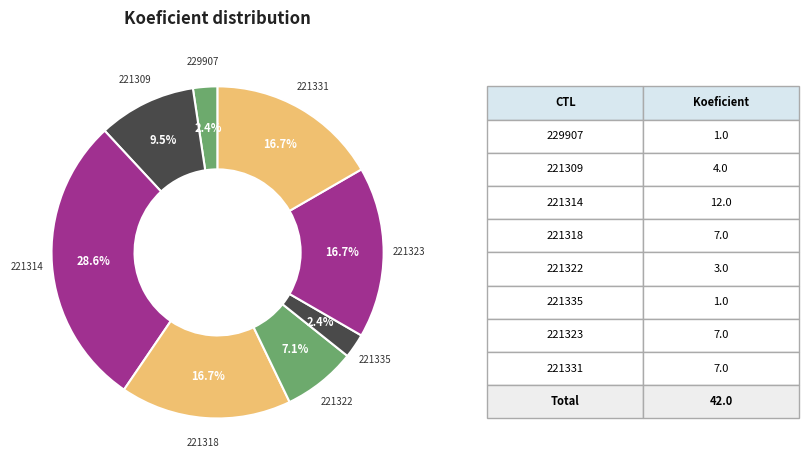

How many segments does this pie chart have?

8